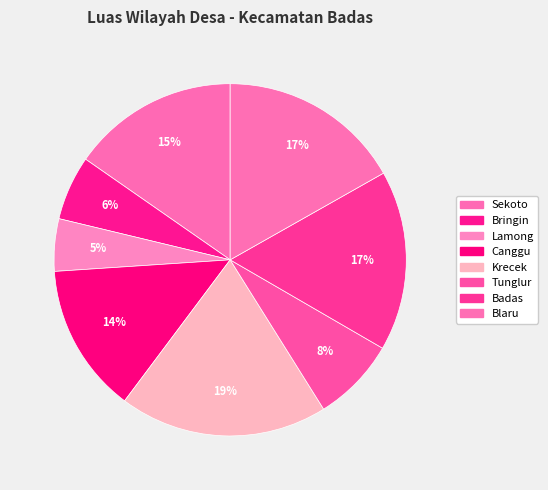

How many slices are in this pie chart?

8